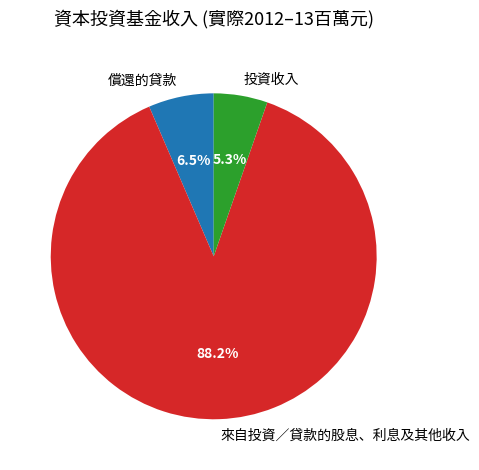

Do 償還的貸款 and 來自投資／貸款的股息、利息及其他收入 together represent more than half of the pie?

Yes